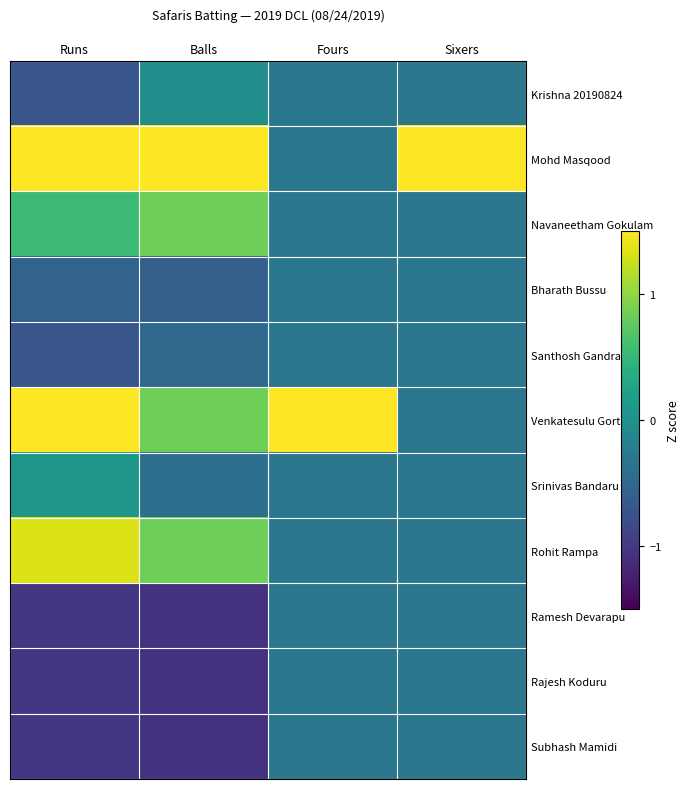

Rank the series by their maximum value, from highest to lowest.

Mohd Masqood, Venkatesulu Gorthi, Rohit Rampa, Navaneetham Gokulam, Srinivas Bandaru, Krishna 20190824, Bharath Bussu, Santhosh Gandra, Ramesh Devarapu, Rajesh Koduru, Subhash Mamidi